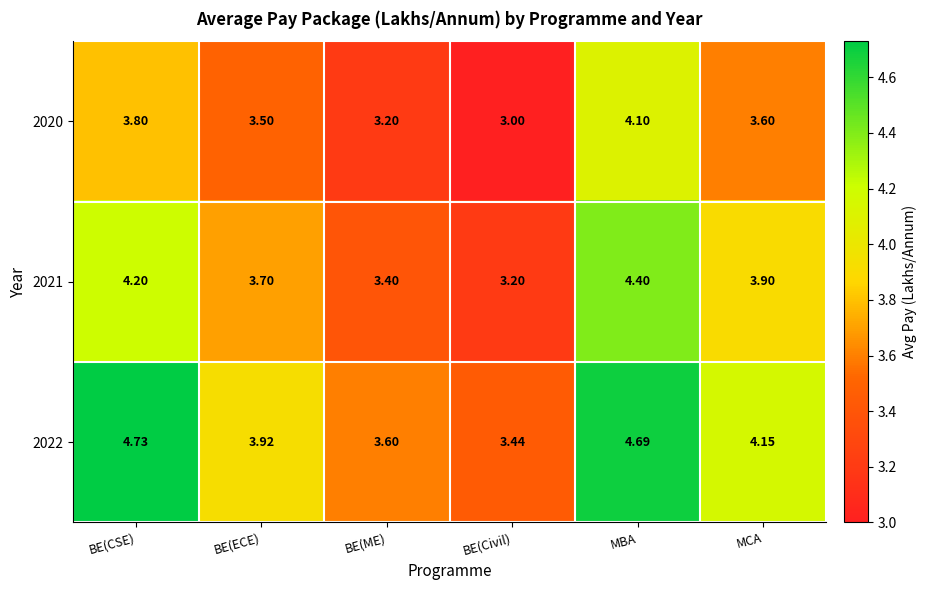

At which label is 2021 closest to 3?

BE(Civil)